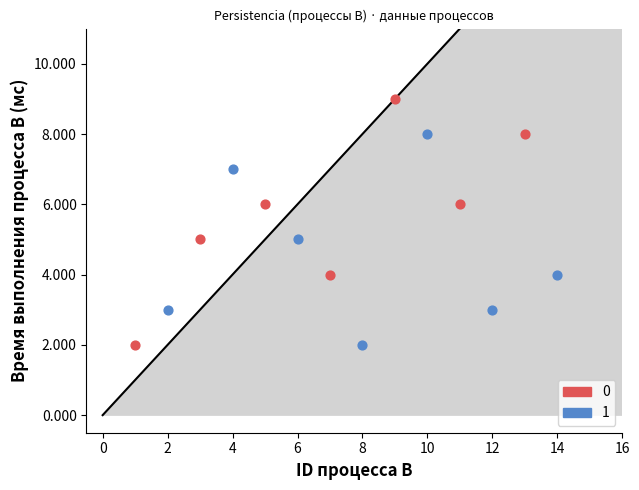

Which series contains the highest Y value?

0